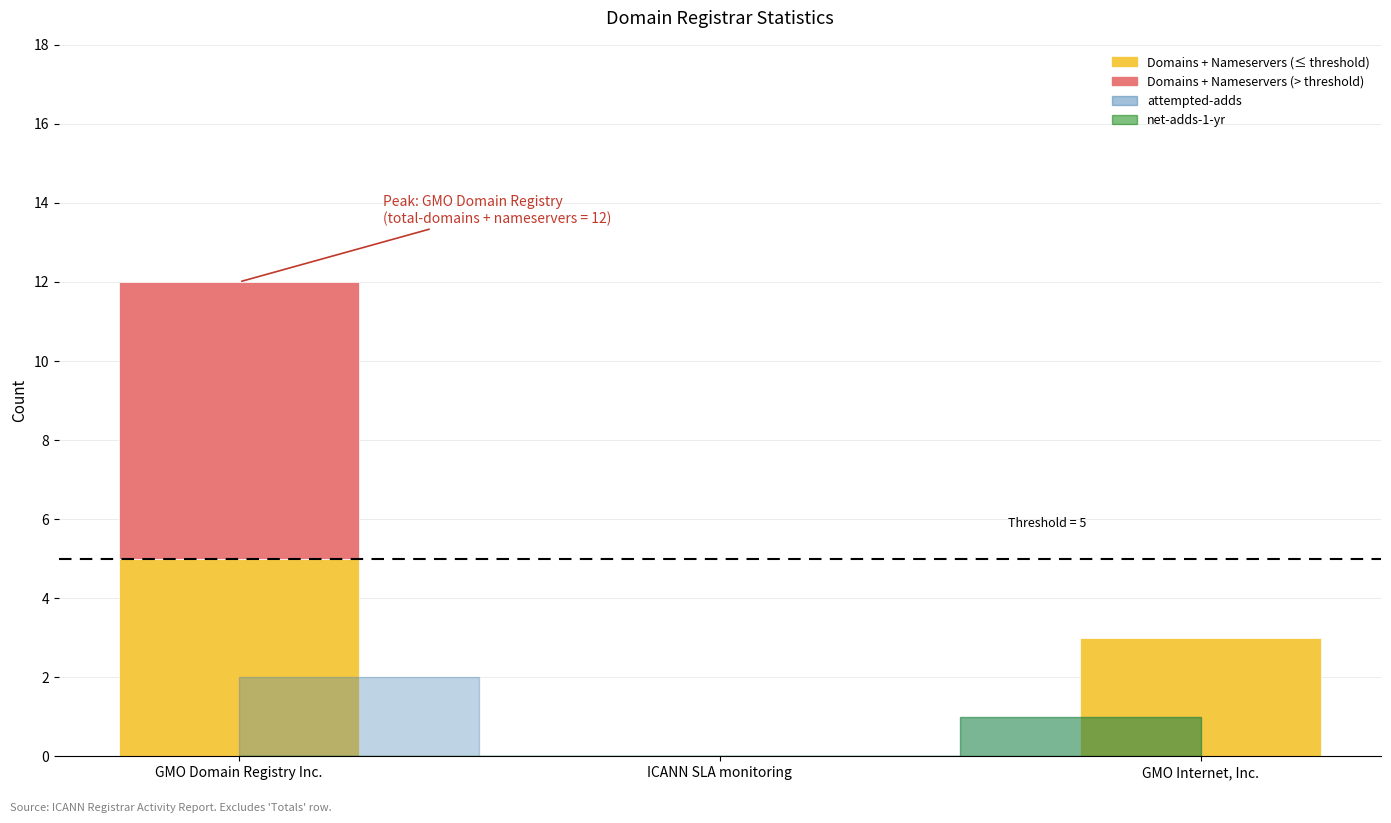

Between GMO Internet, Inc. and GMO Domain Registry Inc., which is larger?

GMO Domain Registry Inc.